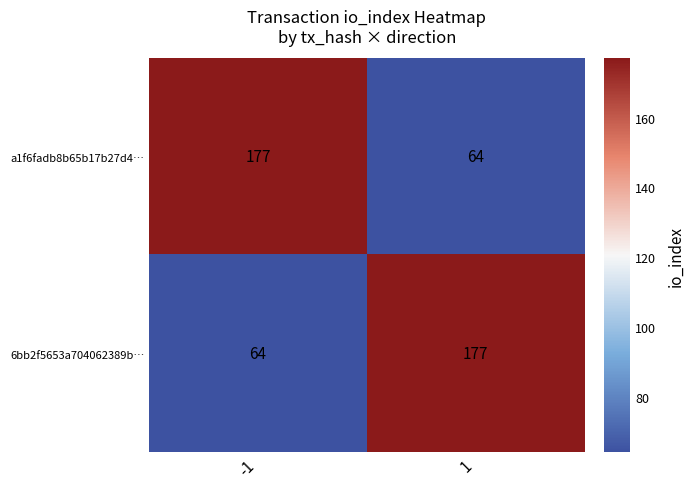

What is the total value across all series at -1?

241